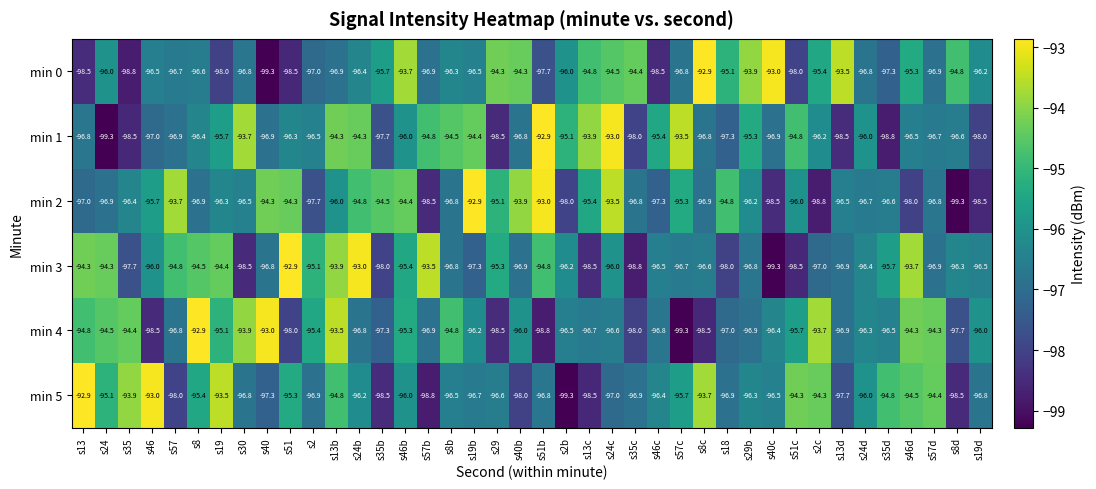

What is the difference between the second highest and second lowest values in the min 5 series?

5.8